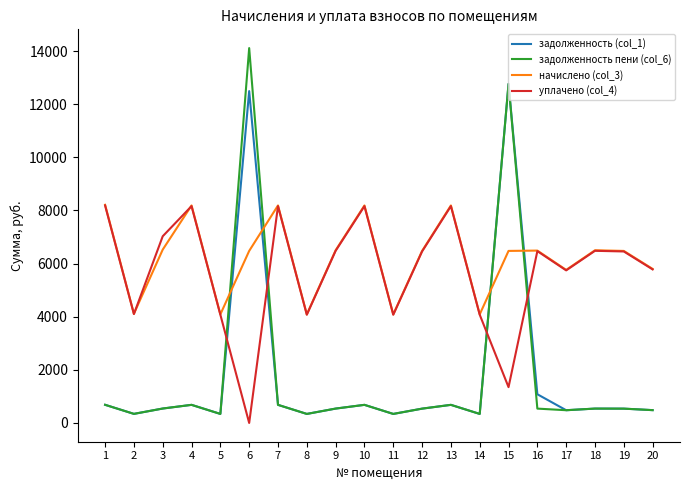

What is the maximum value for начислено (col_3)?

8212.1